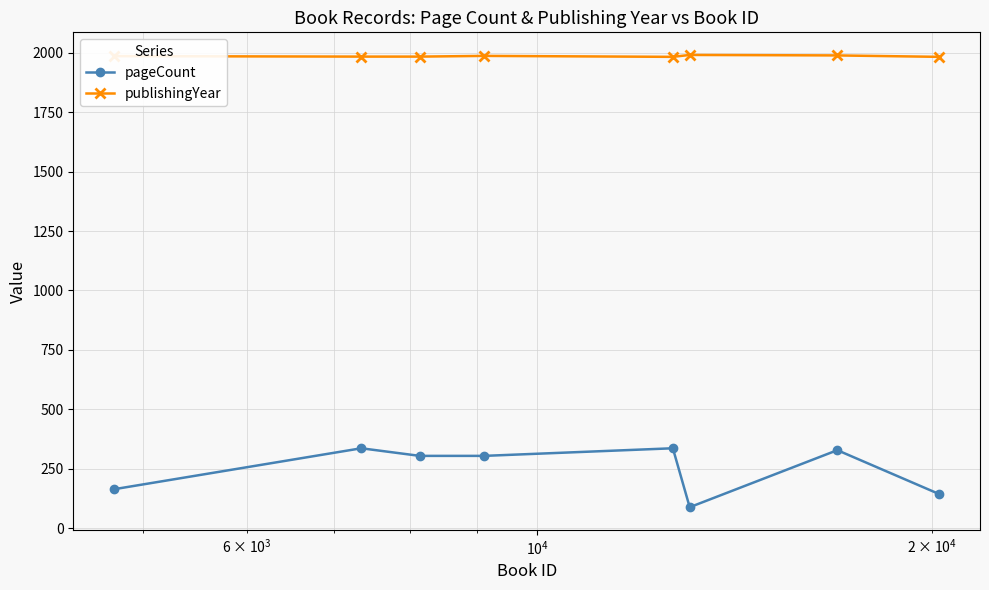

True or false: pageCount and publishingYear intersect in this chart.

False